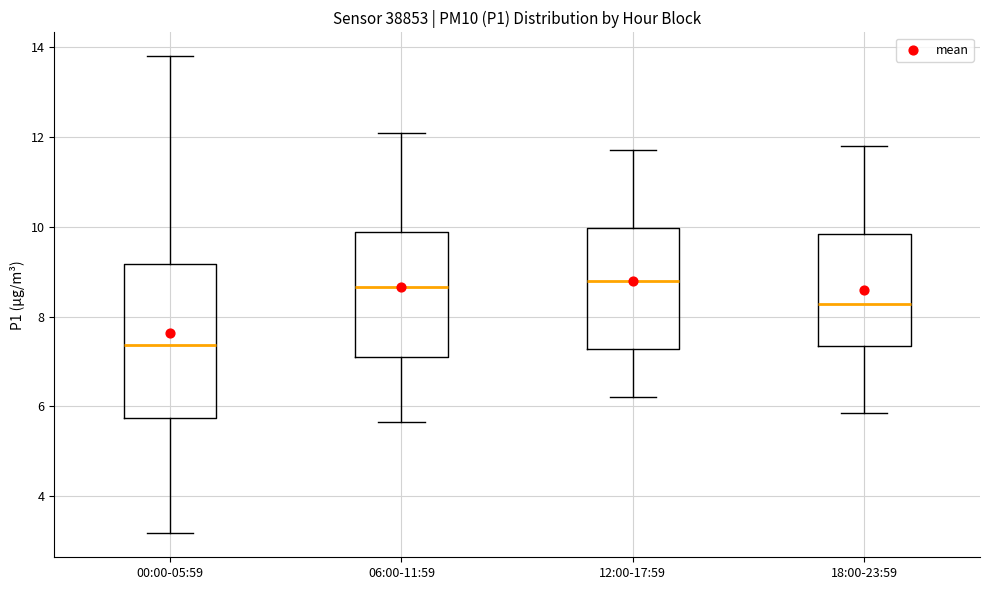

Which box's median line is the lowest?

00:00-05:59